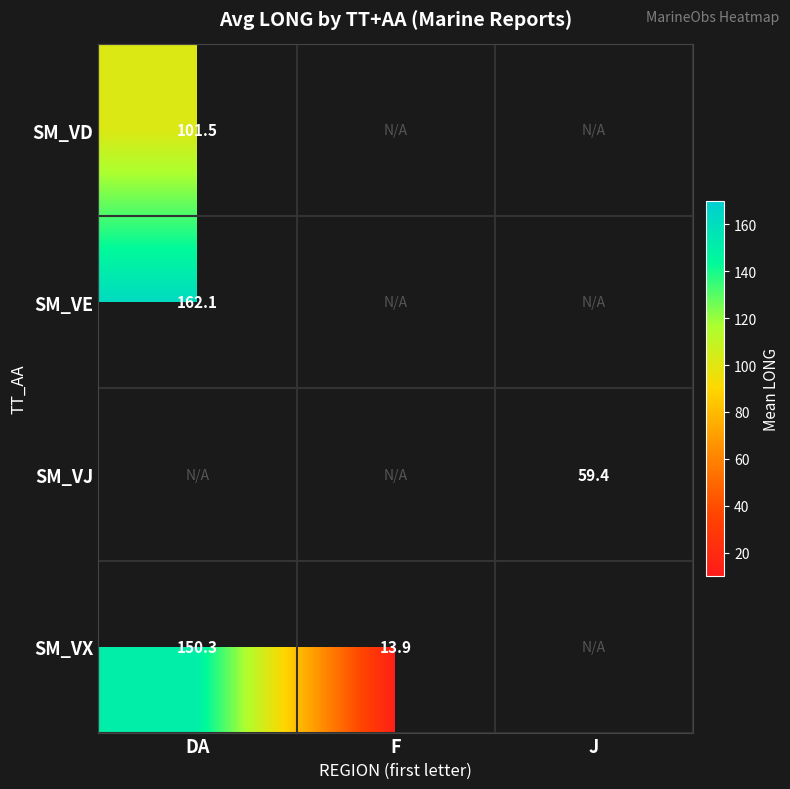

Which has a higher value, F or J?

J